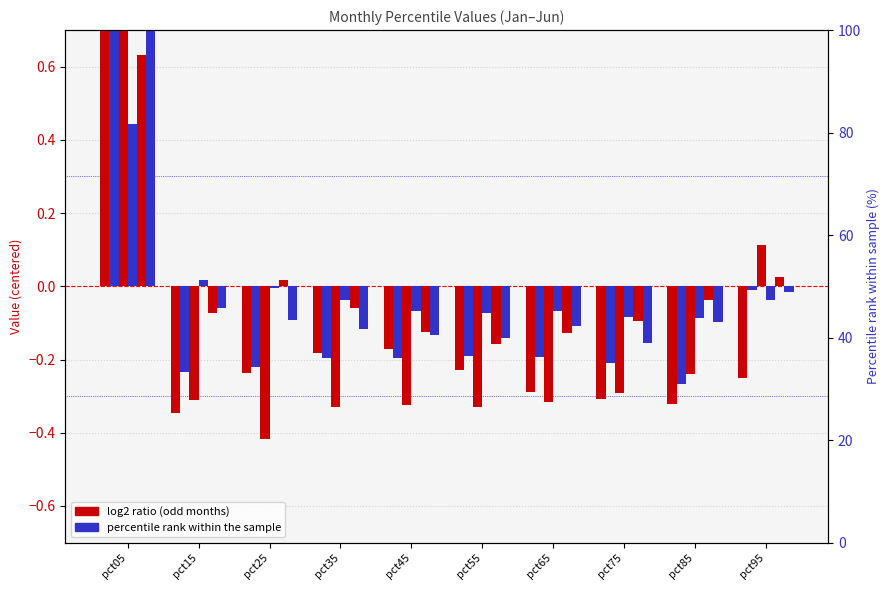

What is the sum of the Apr values at pct05 and pct25?

0.4